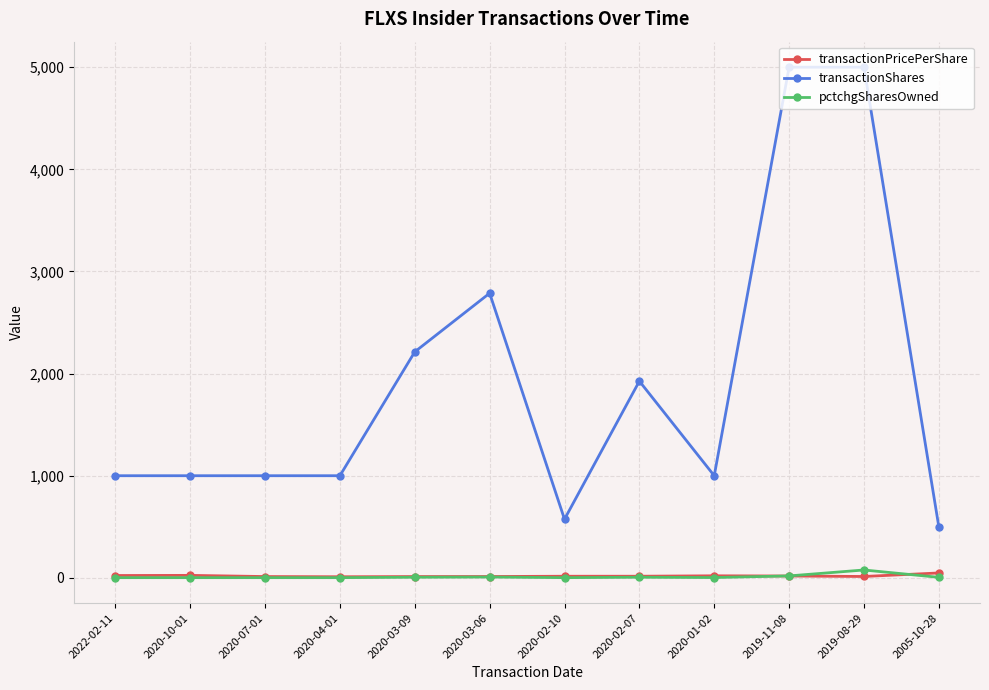

The value of pctchgSharesOwned at 2020-02-07 is 6.0. True or false?

True